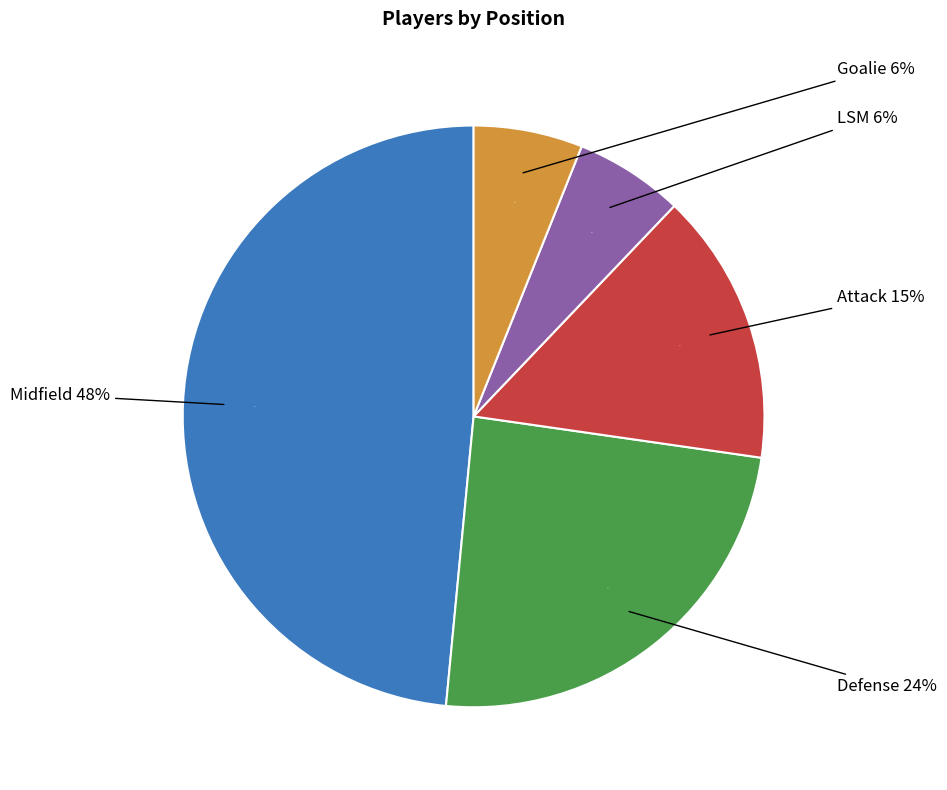

What is the largest slice in the pie chart?

Midfield